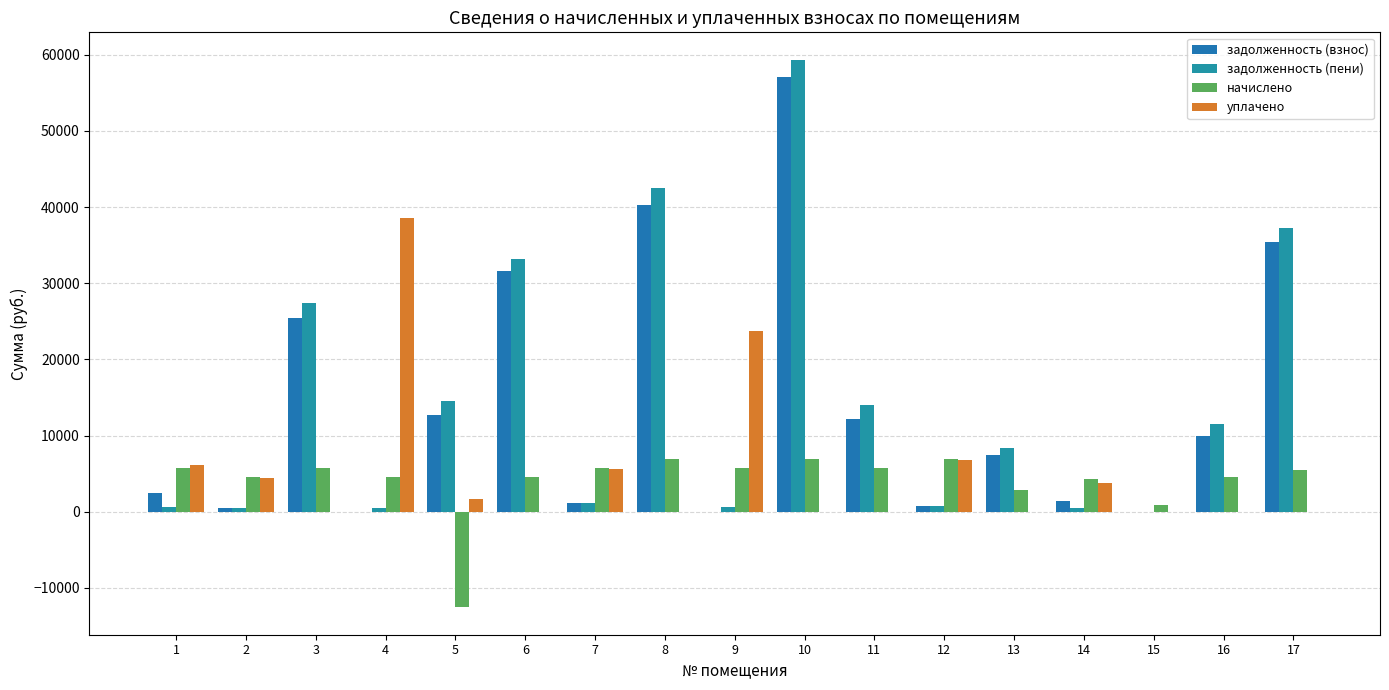

What is the maximum value shown in the chart?

59356.1